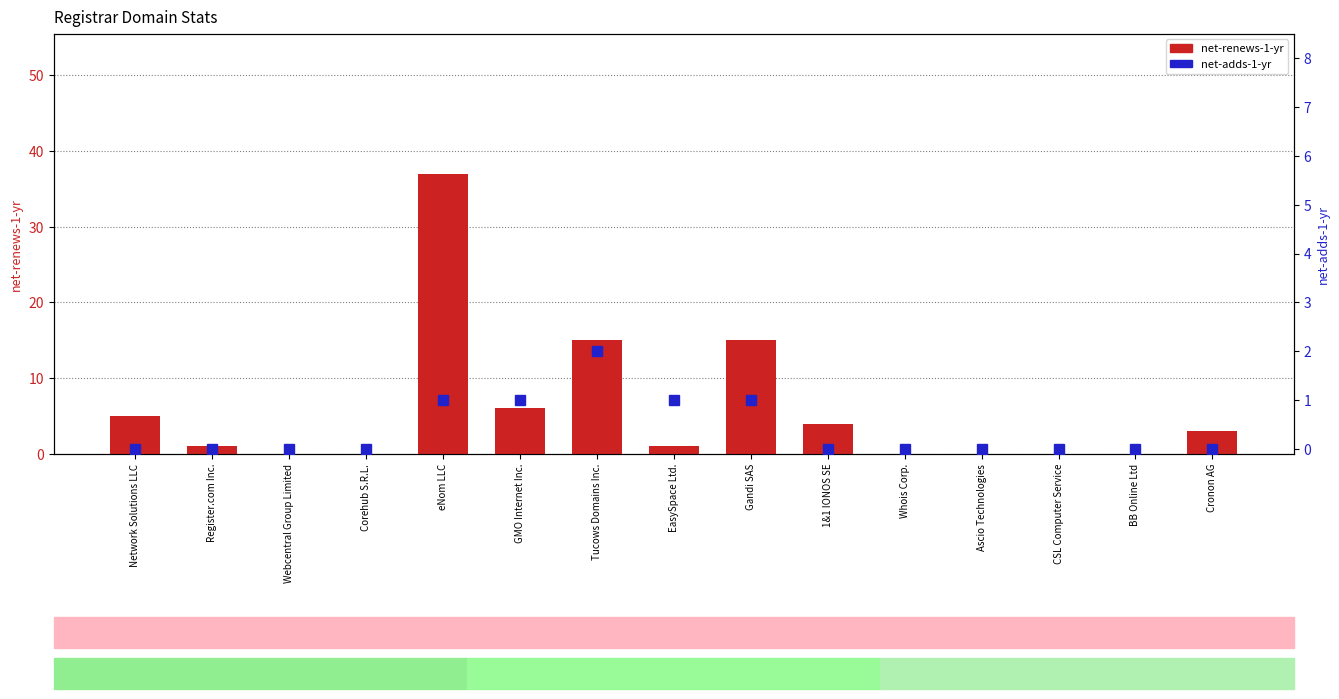

True or false: net-renews-1-yr has a value of 19 at Ascio Technologies.

False